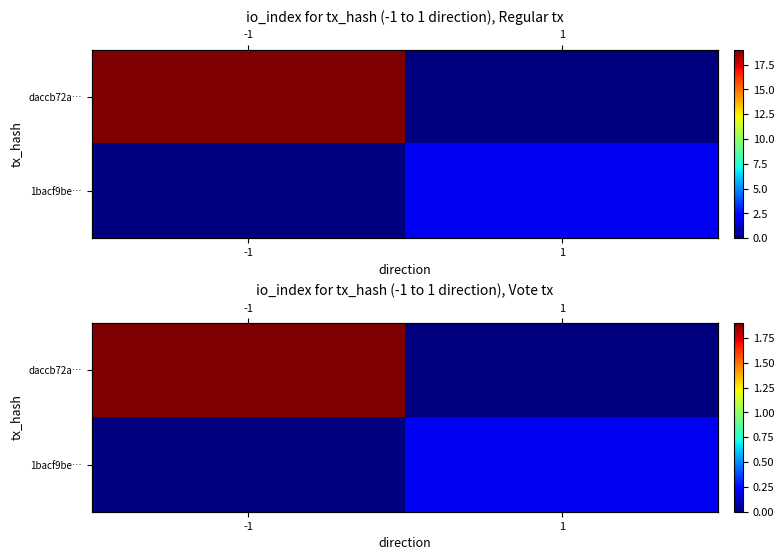

Is it true that 1bacf9be… equals 0.2 at 1?

True